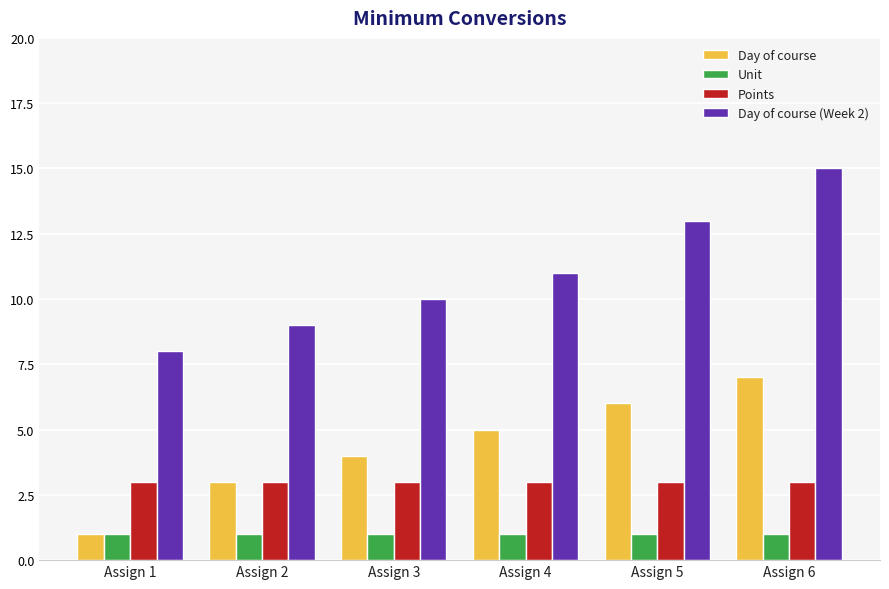

Reading right to left, list all the values displayed in this chart.

Day of course: Assign 6=7	Assign 5=6	Assign 4=5	Assign 3=4	Assign 2=3	Assign 1=1
Unit: Assign 6=1	Assign 5=1	Assign 4=1	Assign 3=1	Assign 2=1	Assign 1=1
Points: Assign 6=3	Assign 5=3	Assign 4=3	Assign 3=3	Assign 2=3	Assign 1=3
Day of course (Week 2): Assign 6=15	Assign 5=13	Assign 4=11	Assign 3=10	Assign 2=9	Assign 1=8